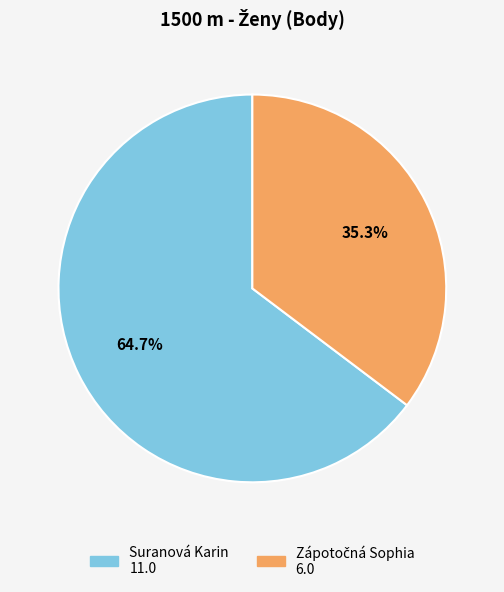

Which category has the biggest portion of the pie?

Suranová Karin